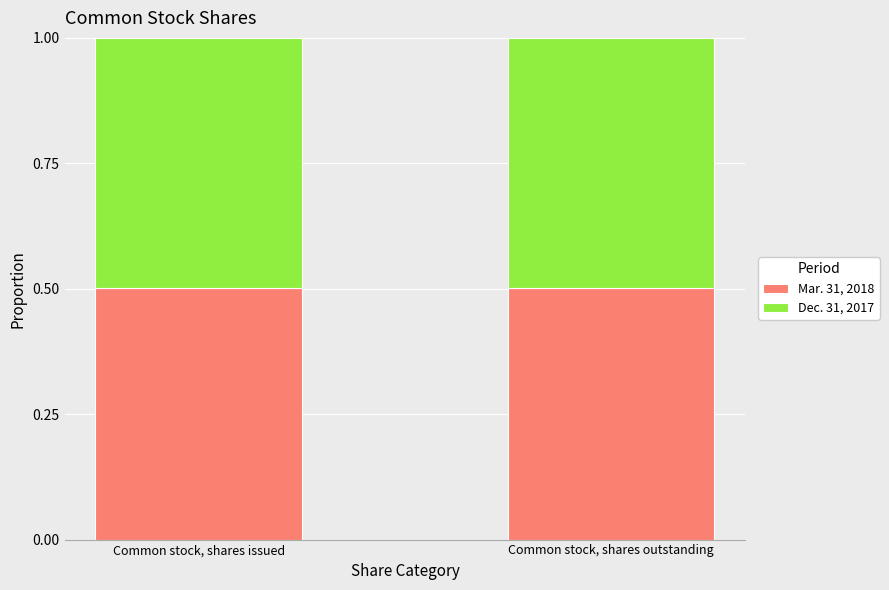

What is the total value across all series at Common stock, shares issued?

1.0